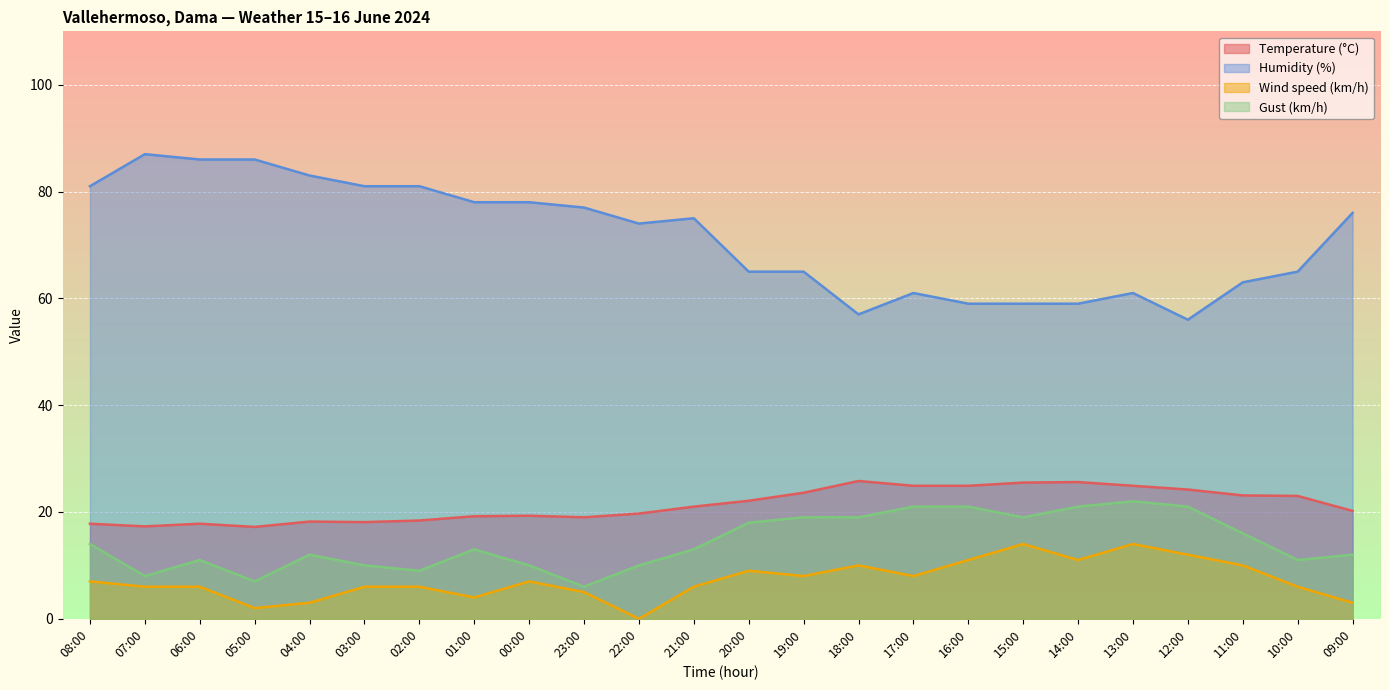

Is the value of Gust (km/h) at 20:00 greater than the value of Temperature (°C) at 16:00?

No